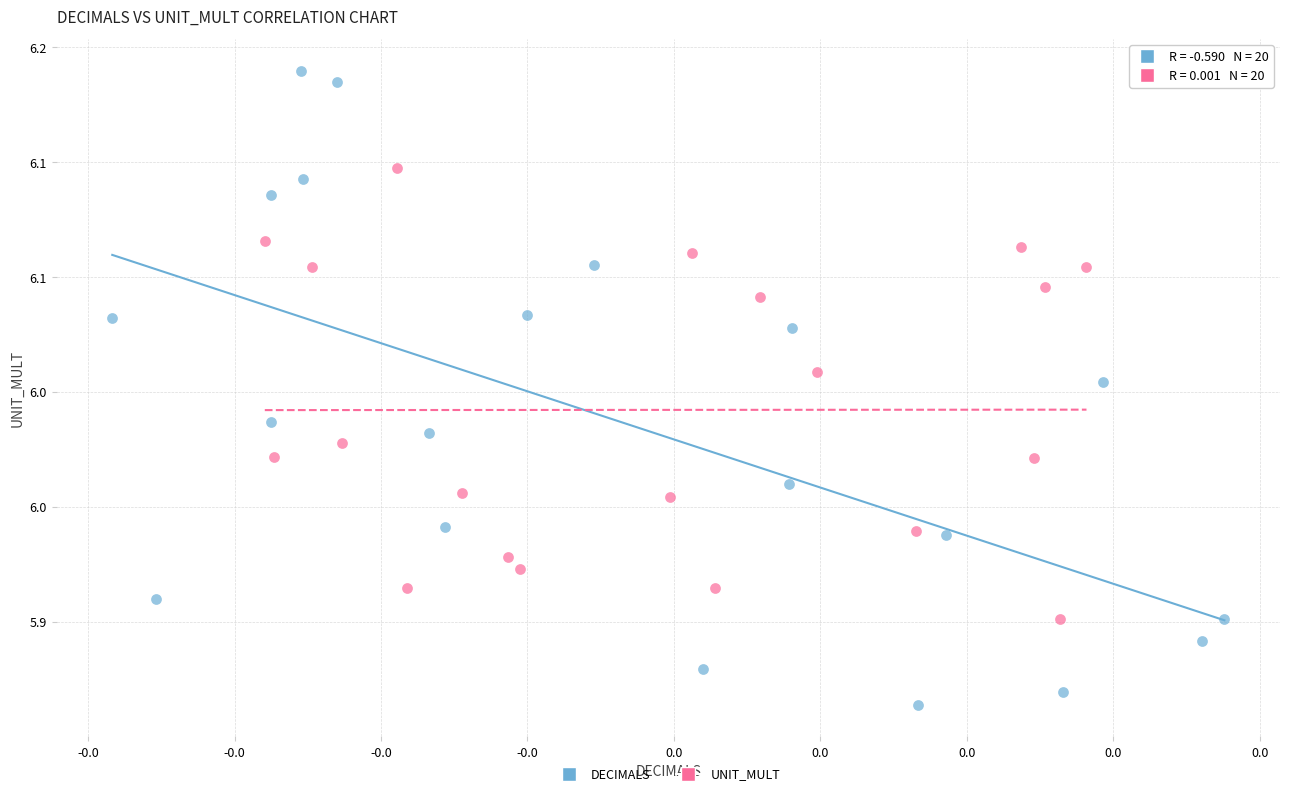

Which series has the largest Y range (max minus min)?

DECIMALS